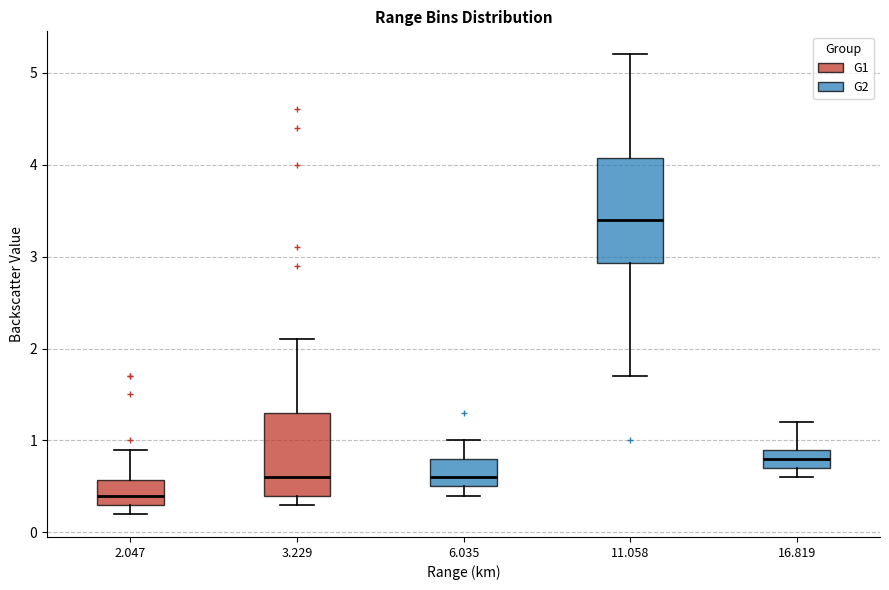

Which box's median line is the highest?

11.058